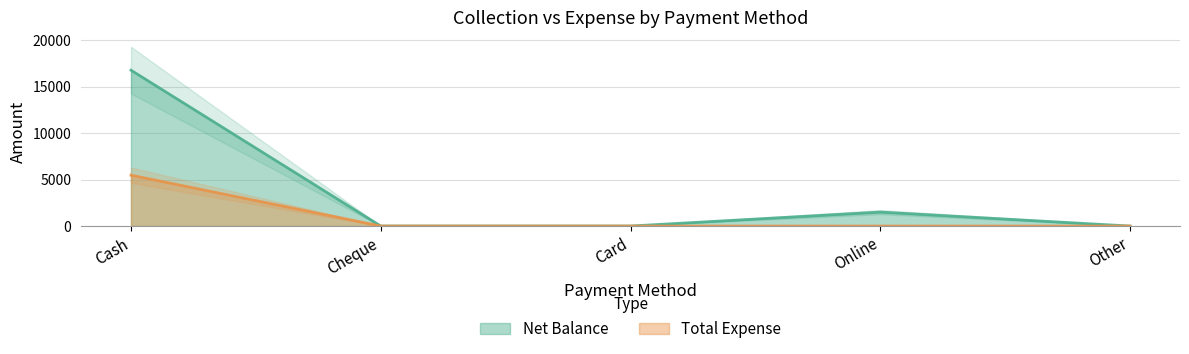

True or false: Net Balance has more than 0 points higher than both neighbors.

True